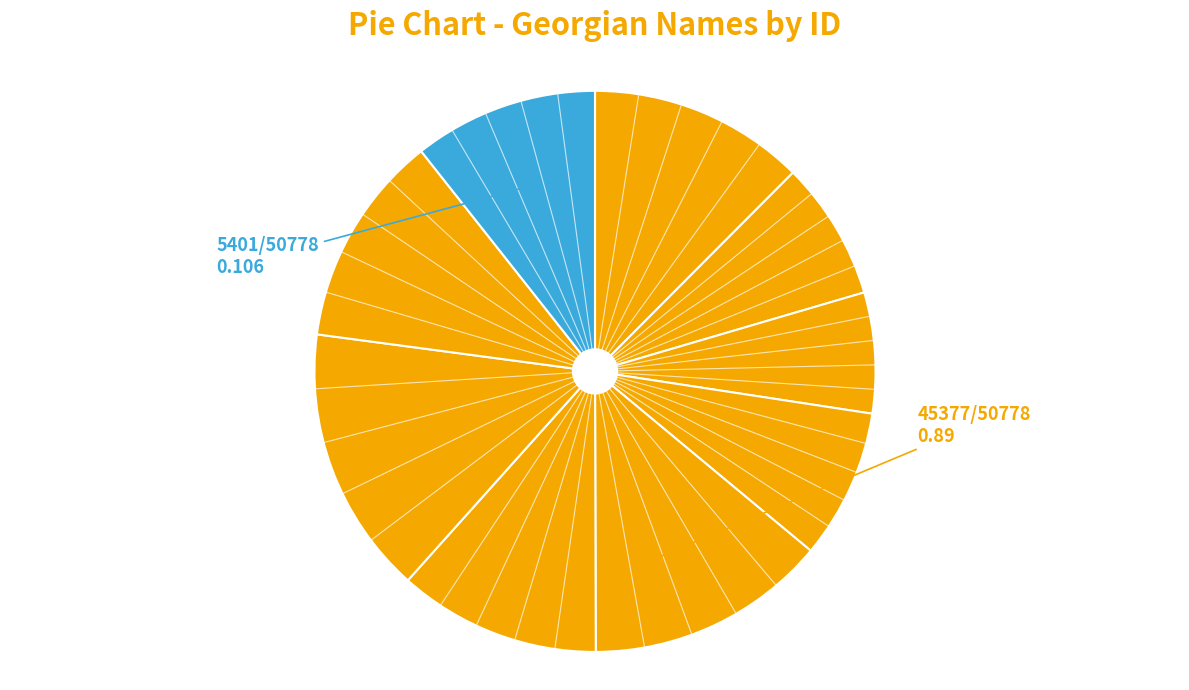

Which slice is the smallest?

ალექსანდრე ლევანის ძე თოიძე